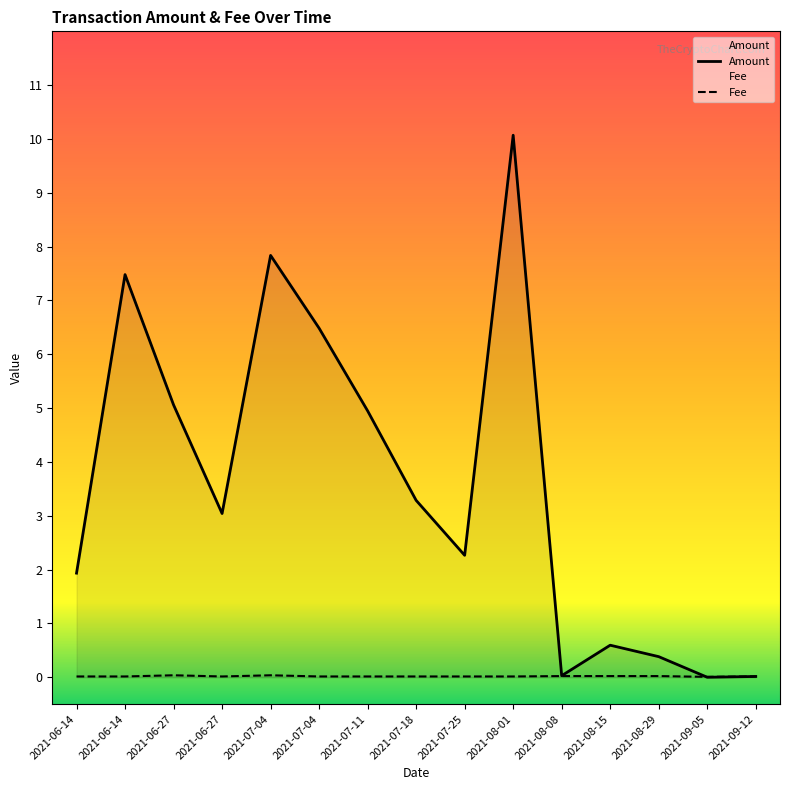

How many interior local peaks does the Fee series have?

2